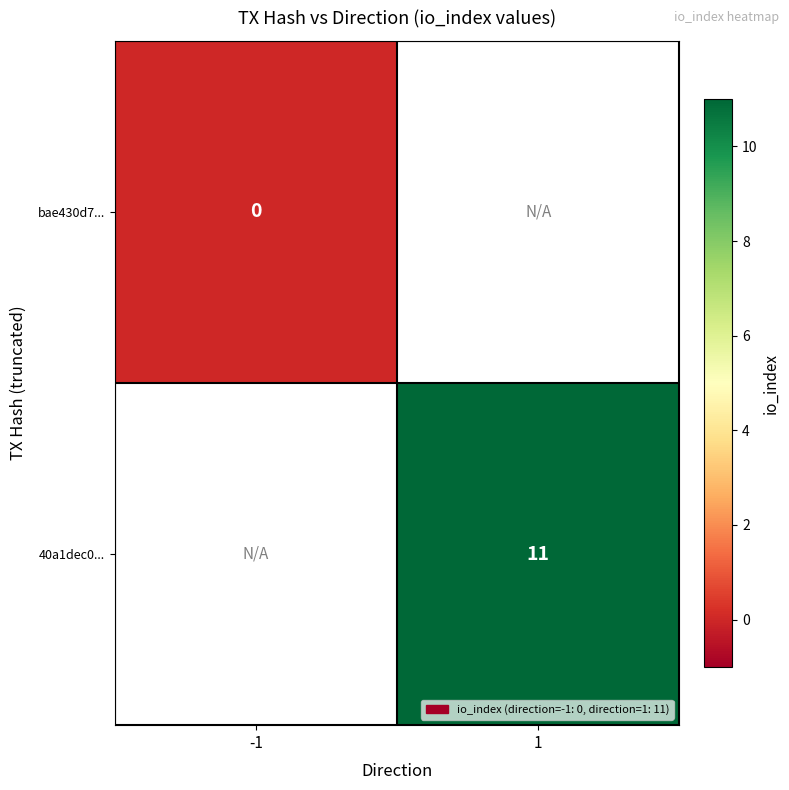

Is the value of 40a1dec0... at 1 greater than the value of bae430d7... at -1?

Yes